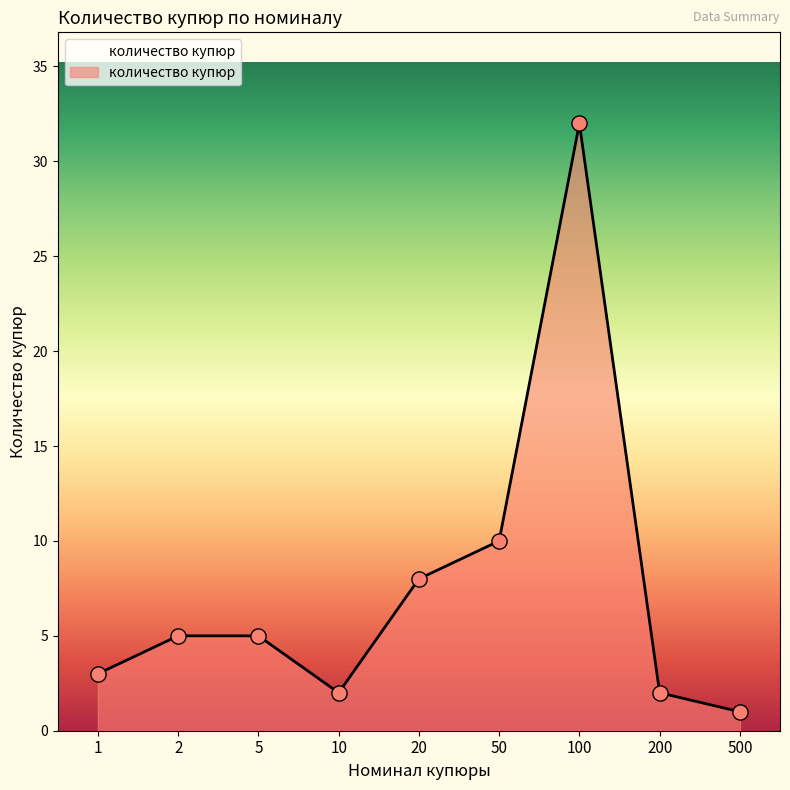

Which has a higher value, 100 or 1?

100